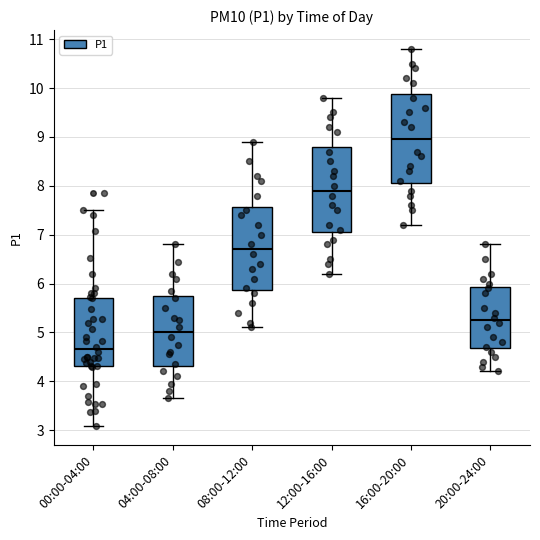

Where is the lower edge of the box for 16:00-20:00 on the y-axis? The values are not printed on the chart, so give them approximately, as read against the axis.

8.1